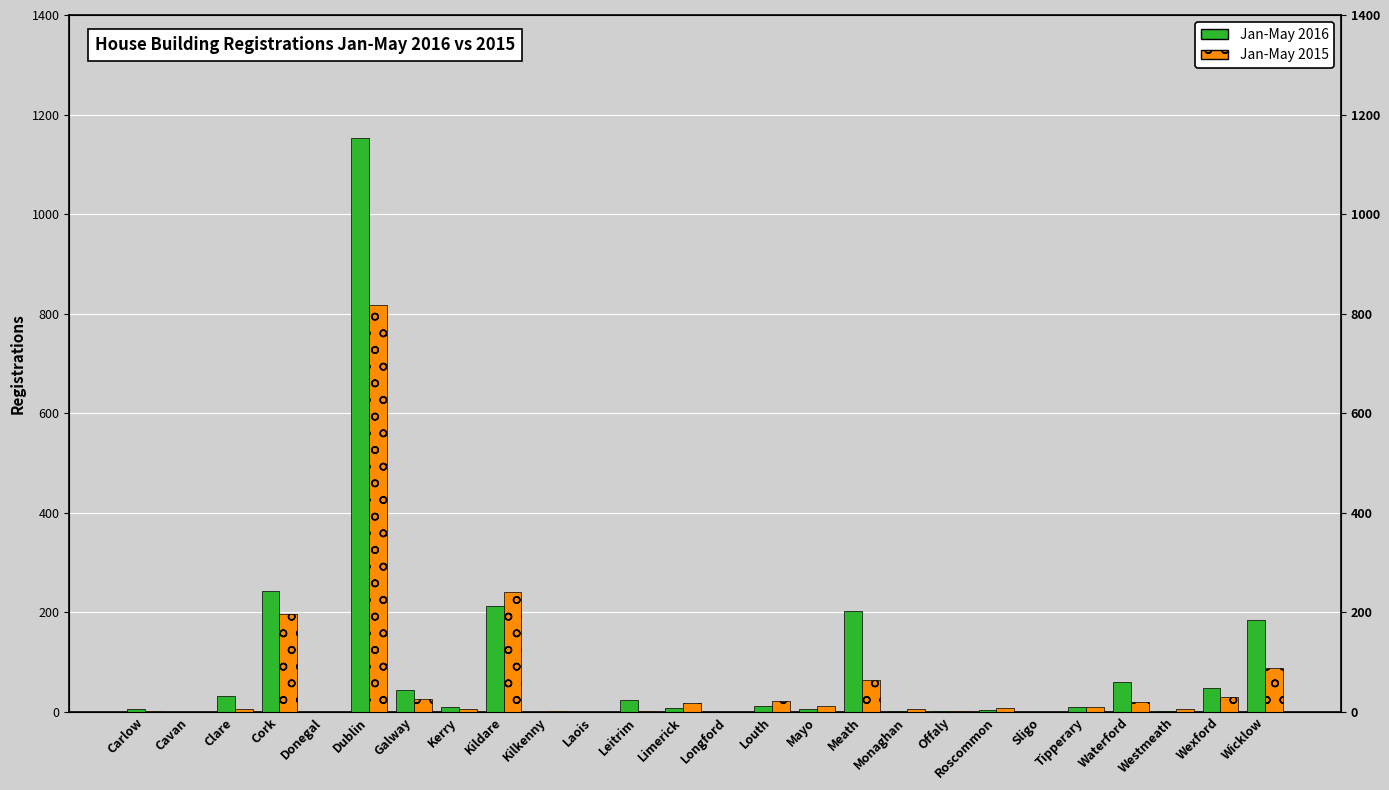

What is the approximate value of Jan-May 2016 at Clare?

32